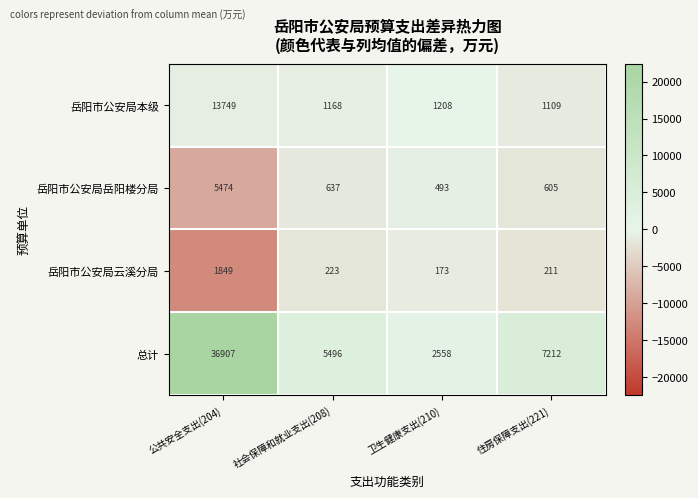

True or false: 岳阳市公安局云溪分局 has a value of 173 at 卫生健康支出(210).

True